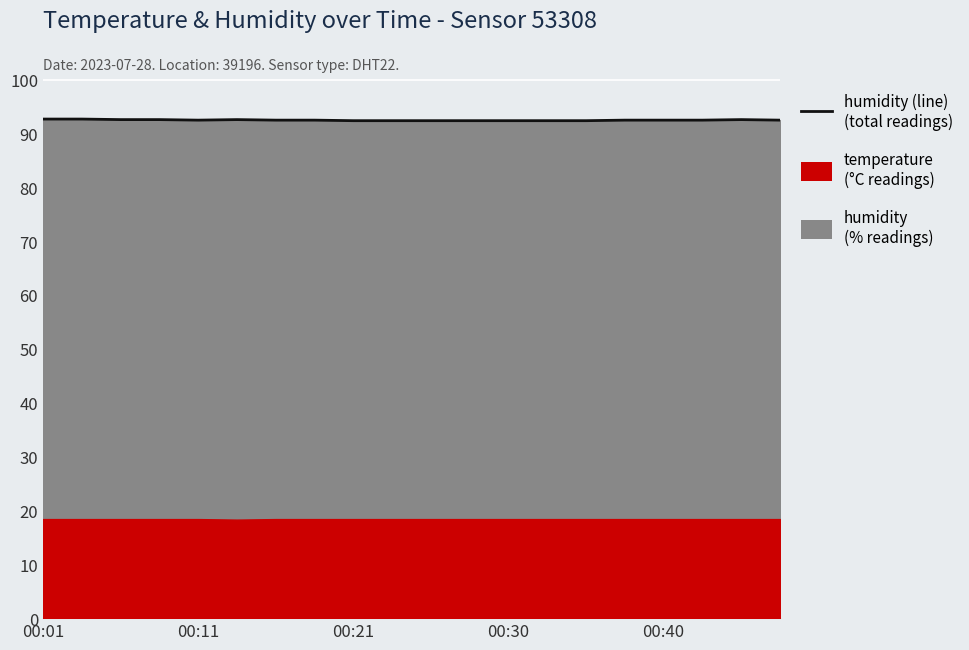

At which category does the chart reach its peak across all series?

00:01